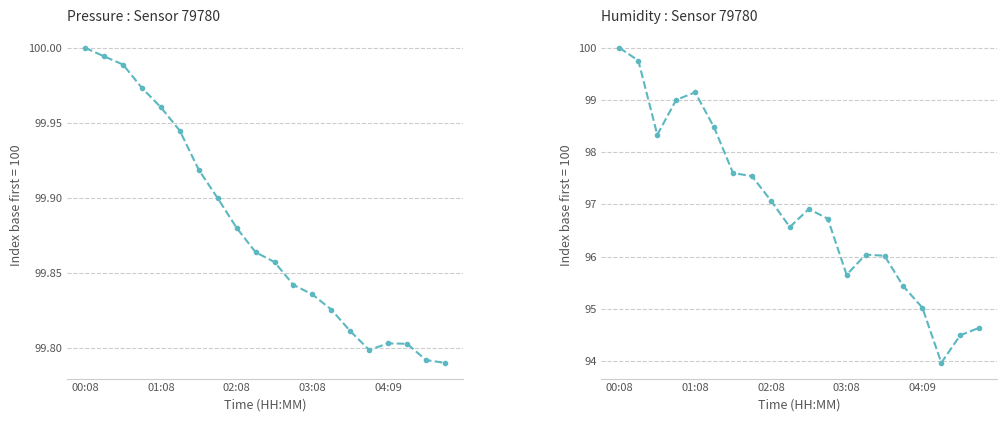

What are all the series names shown in the legend?

pressure, humidity